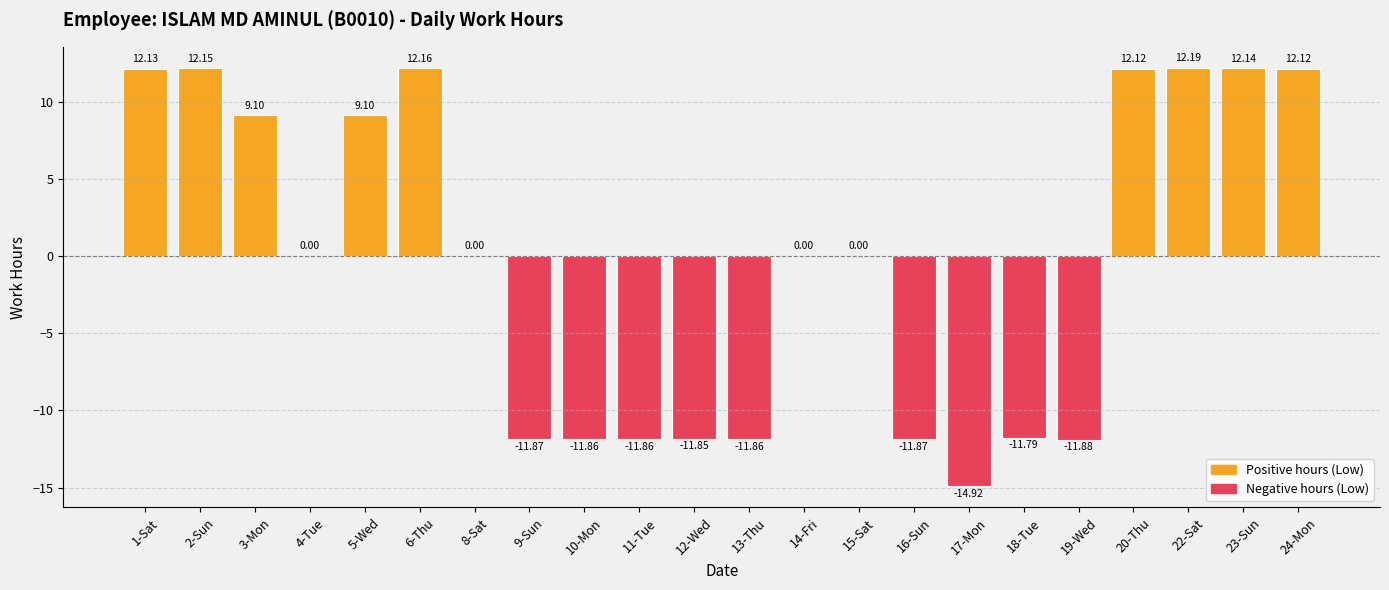

Reading left to right, what are all the values shown in this chart?

1-Sat=12.1	2-Sun=12.2	3-Mon=9.1	4-Tue=0.0	5-Wed=9.1	6-Thu=12.2	8-Sat=0.0	9-Sun=-11.9	10-Mon=-11.9	11-Tue=-11.9	12-Wed=-11.8	13-Thu=-11.9	14-Fri=0.0	15-Sat=0.0	16-Sun=-11.9	17-Mon=-14.9	18-Tue=-11.8	19-Wed=-11.9	20-Thu=12.1	22-Sat=12.2	23-Sun=12.1	24-Mon=12.1